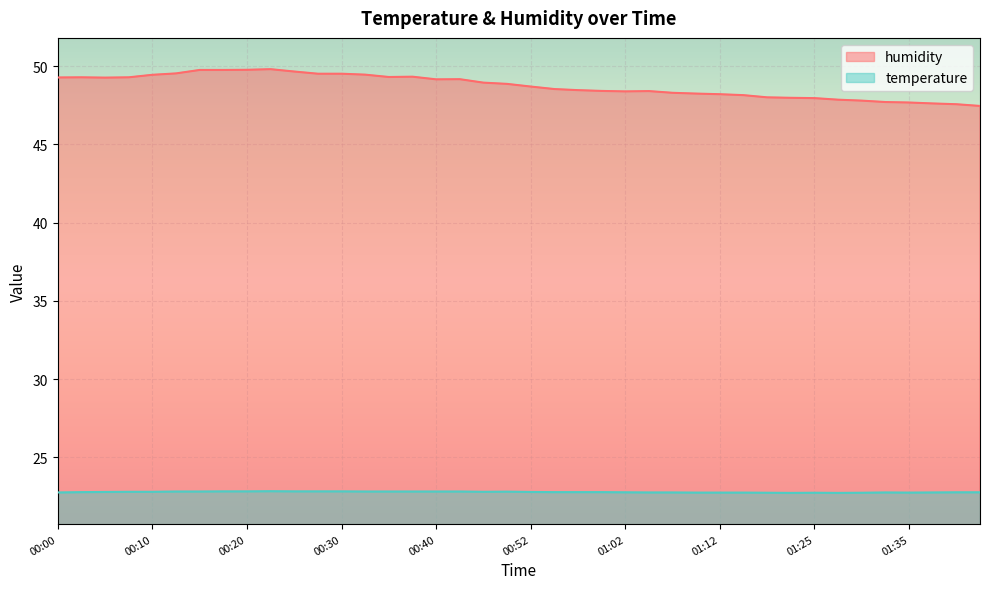

What is the sum of the humidity values at 00:00 and 01:07?

97.6